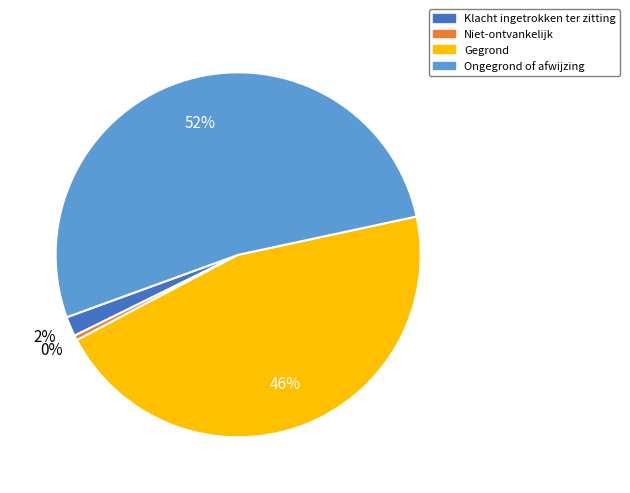

Is it true that Gegrond is 46% of the pie?

True